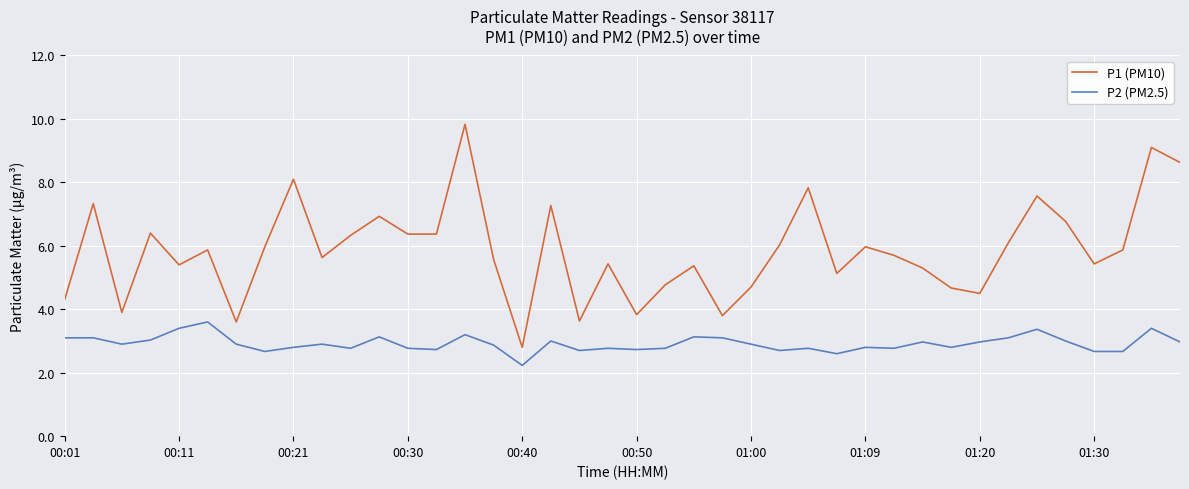

How many categories are shown in the chart?

40